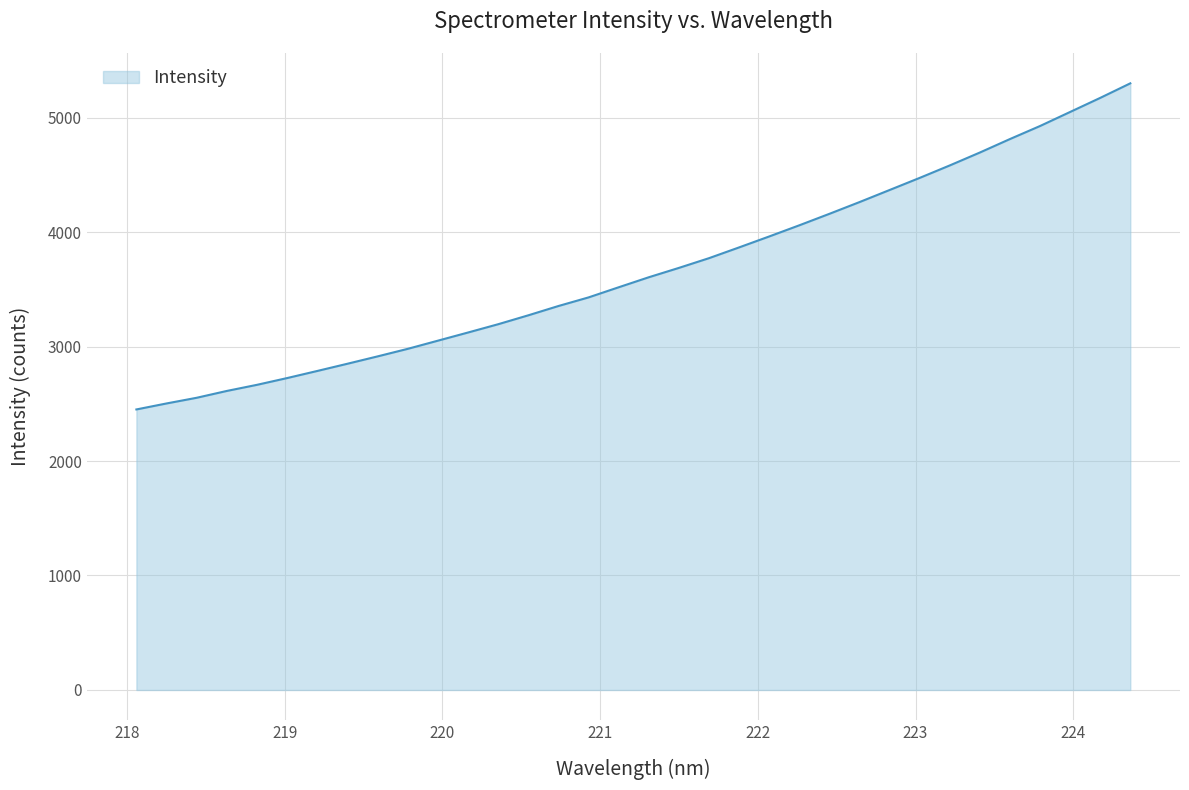

What is the difference between the maximum and minimum values?

2848.5